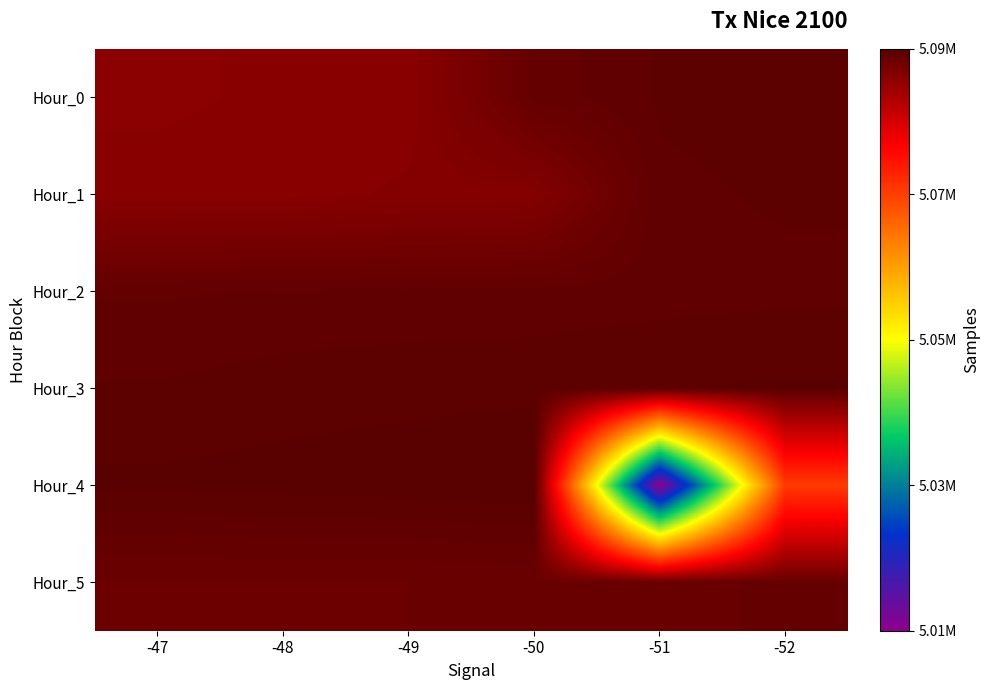

Reading left to right, extract all data points from this chart.

Hour_0: -47=5090856	-48=5090981	-49=5091028	-50=5093988	-51=5094560	-52=5094649
Hour_1: -47=5091046	-48=5091085	-49=5091321	-50=5091467	-51=5094455	-52=5094563
Hour_2: -47=5094160	-48=5094221	-49=5094274	-50=5094303	-51=5094389	-52=5094439
Hour_3: -47=5094551	-48=5094687	-49=5094741	-50=5094768	-51=5094842	-52=5094893
Hour_4: -47=5094926	-48=5094990	-49=5095053	-50=5095175	-51=5011389	-52=5074659
Hour_5: -47=5093495	-48=5093534	-49=5093538	-50=5093624	-51=5093807	-52=5093901